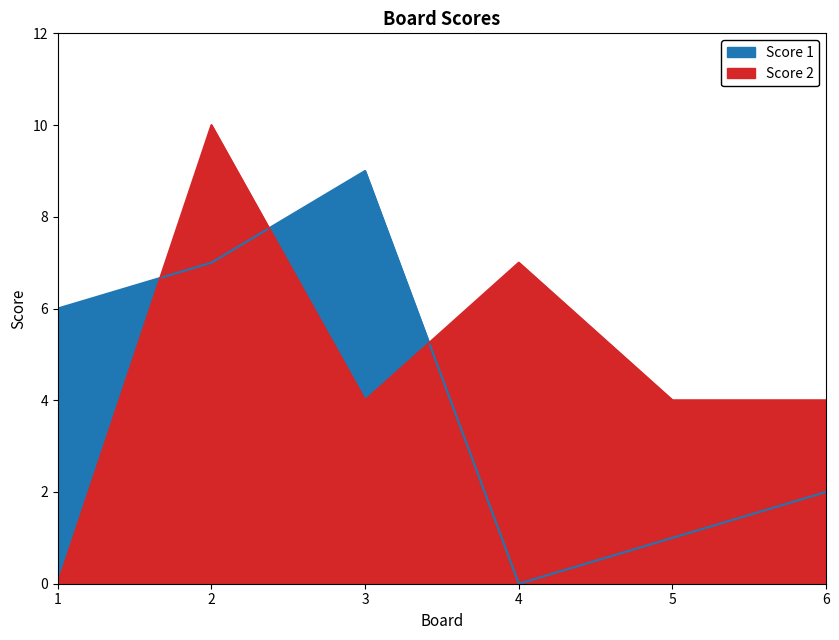

What is the total value across all series at 1?

6